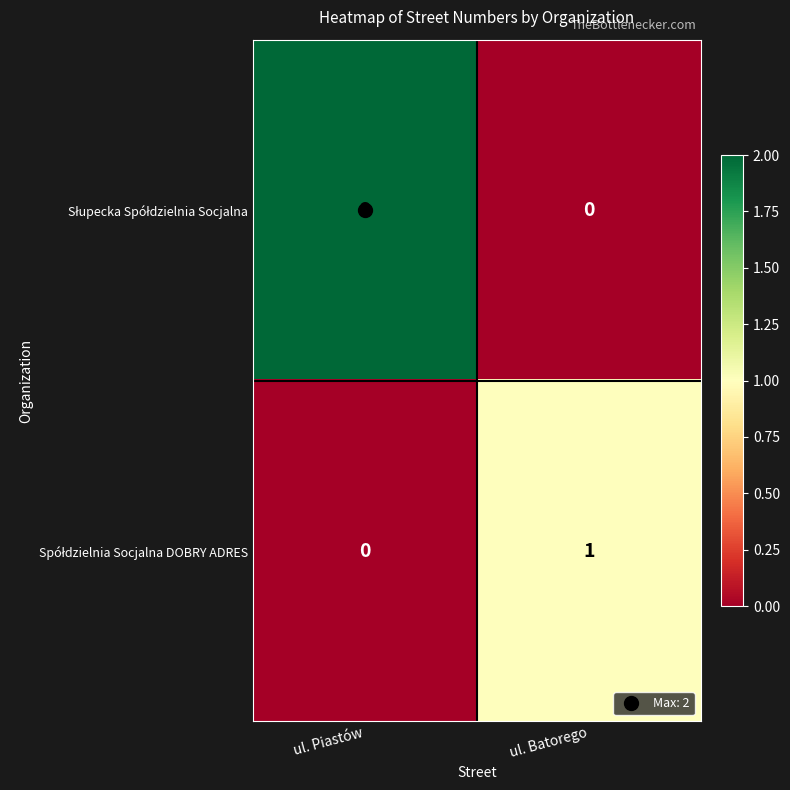

What is the difference between the highest and lowest values at ul. Piastów?

2